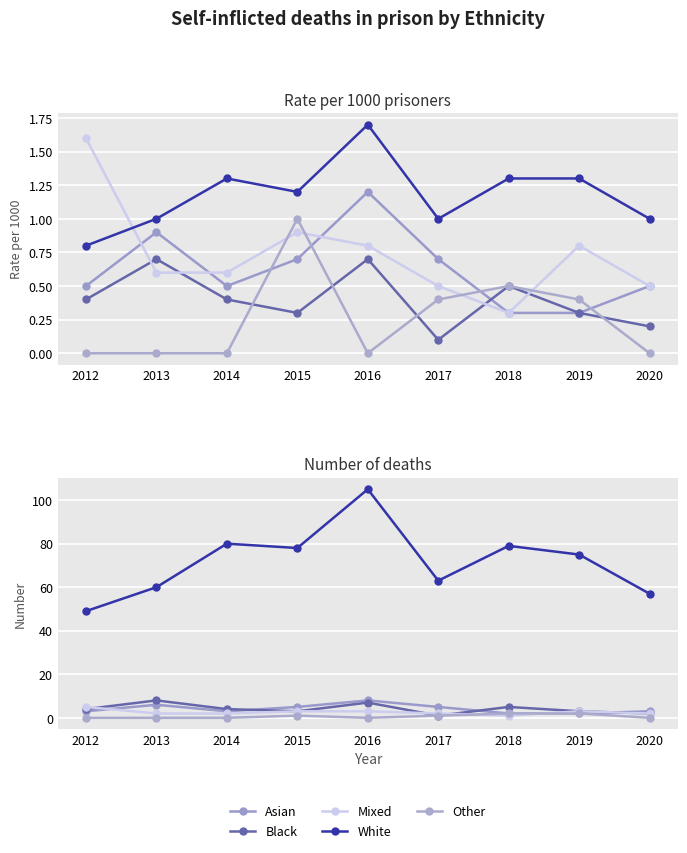

How many lines are shown in the chart?

5